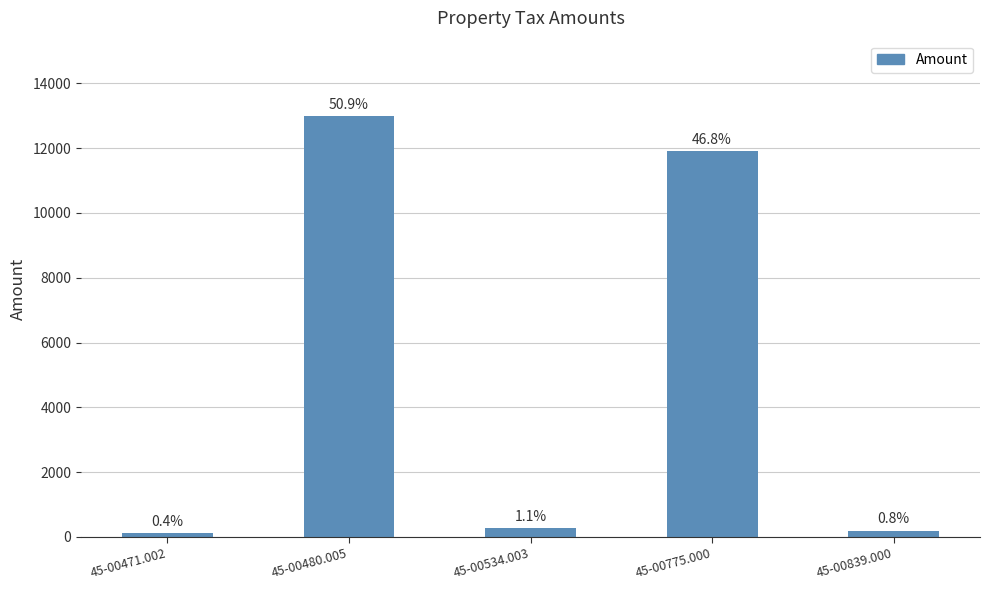

Are the bars grouped side by side (vs. stacked)?

No